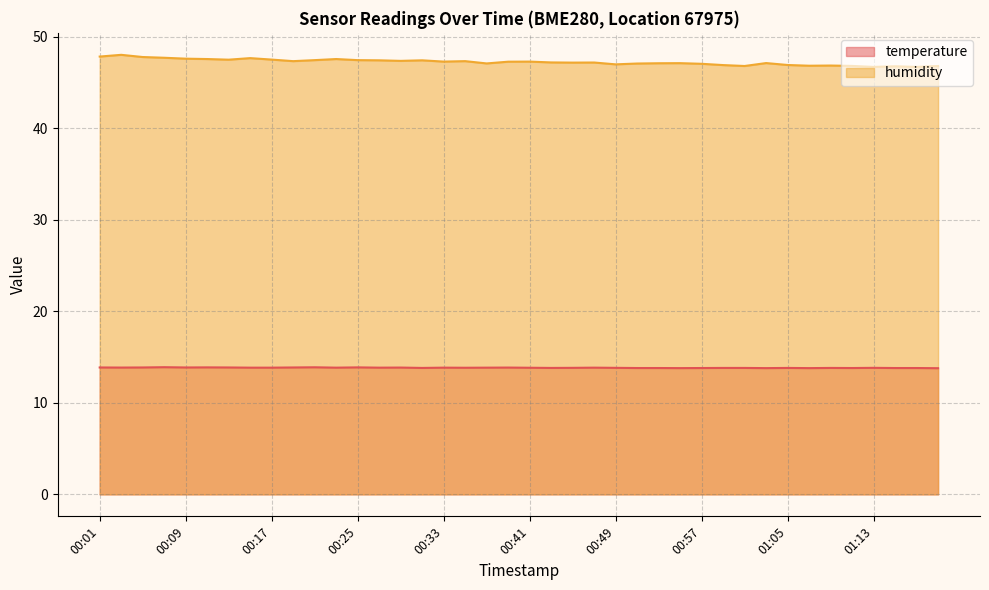

What are all the series names shown in the legend?

temperature, humidity